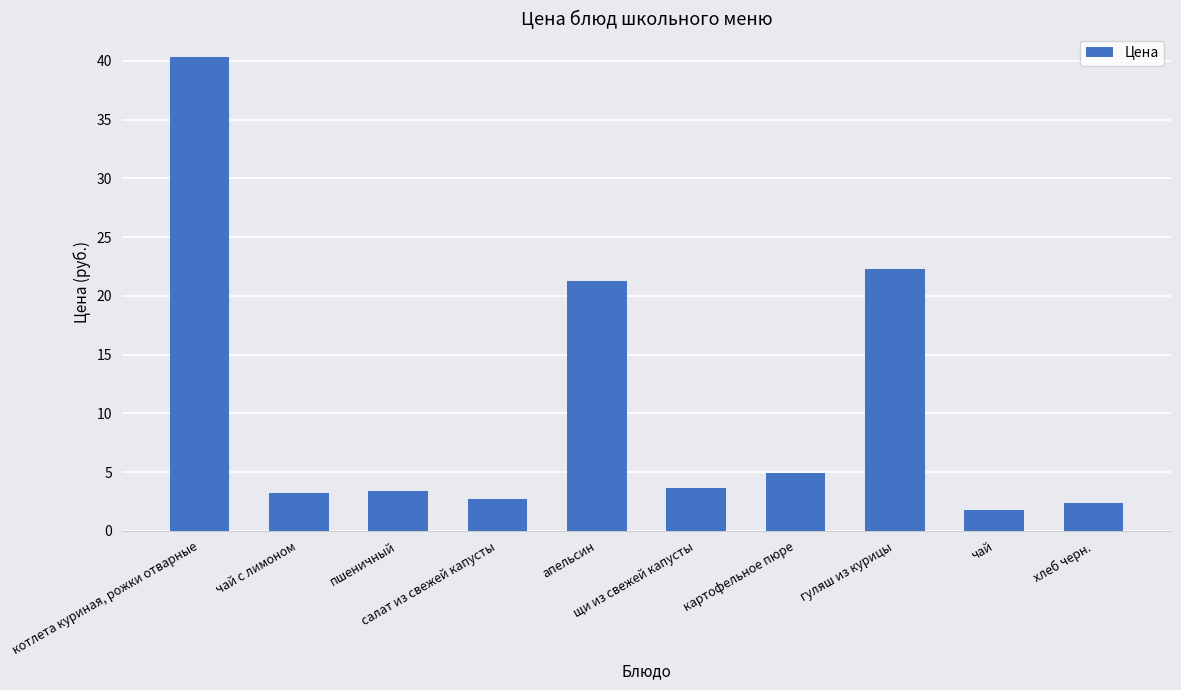

What is the value of the 5th bar from the left?

21.3